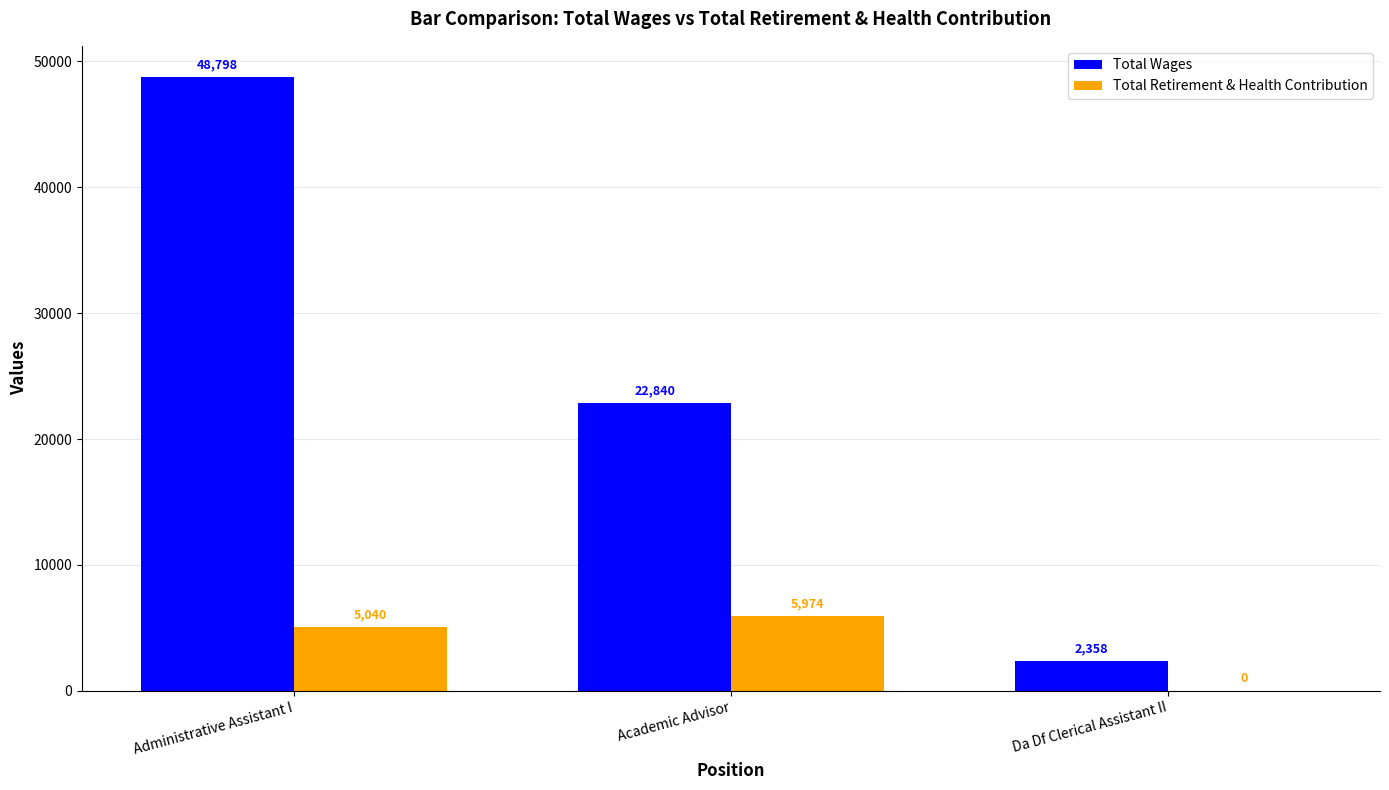

Is it true that Total Retirement & Health Contribution equals 3846 at Da Df Clerical Assistant II?

False